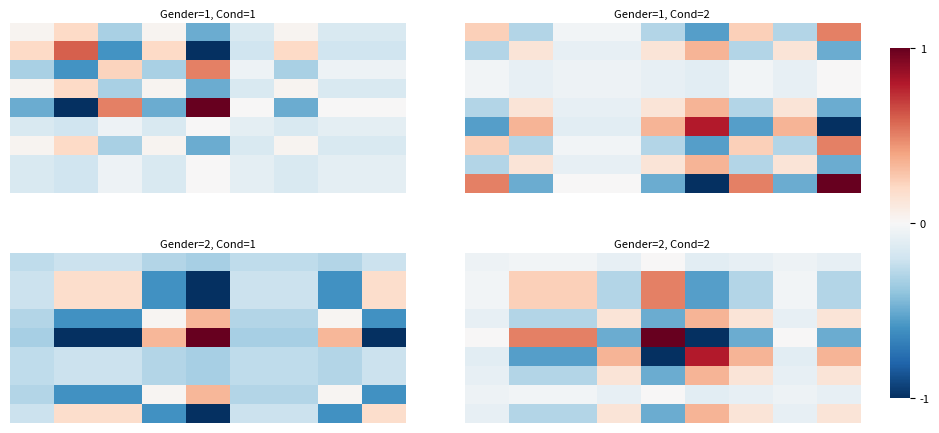

What is the minimum value shown in the chart?

-1.0